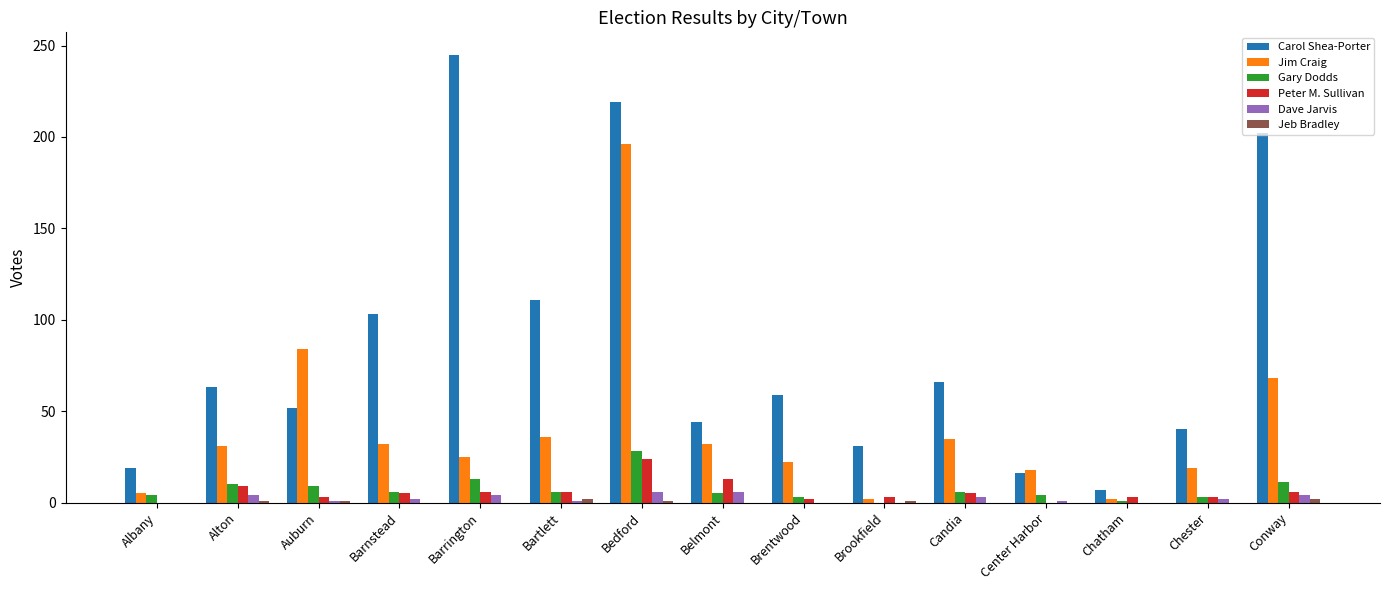

Does the chart contain stacked bars?

No